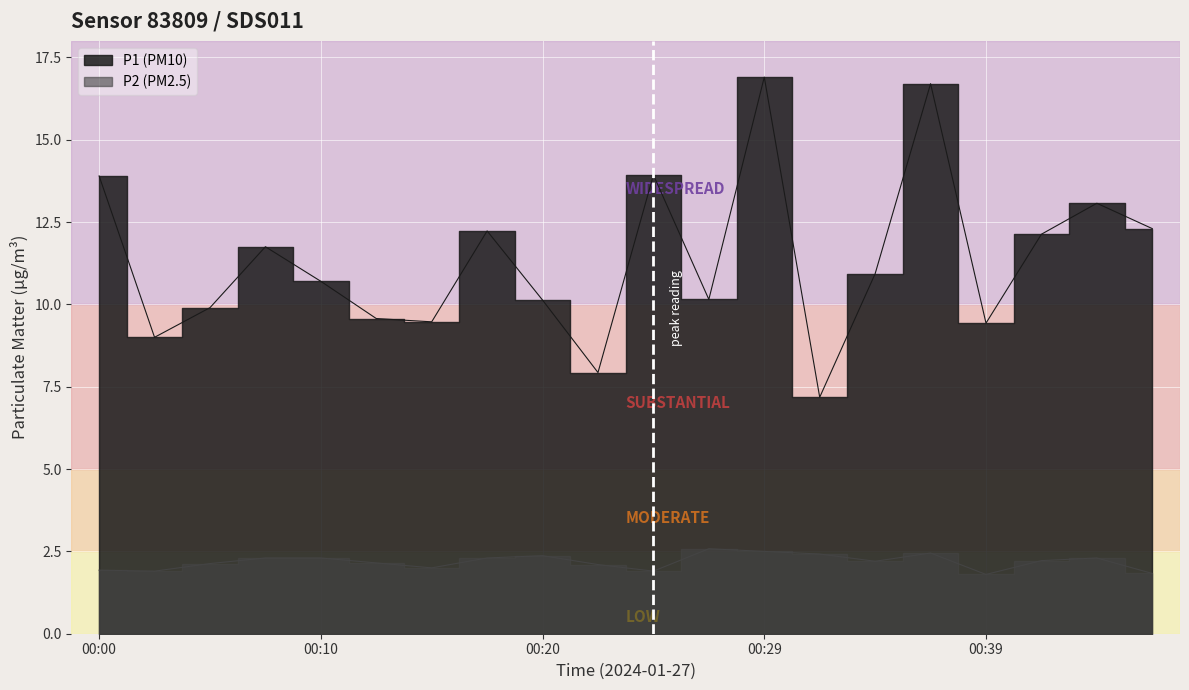

True or false: P2 and P1 intersect in this chart.

False